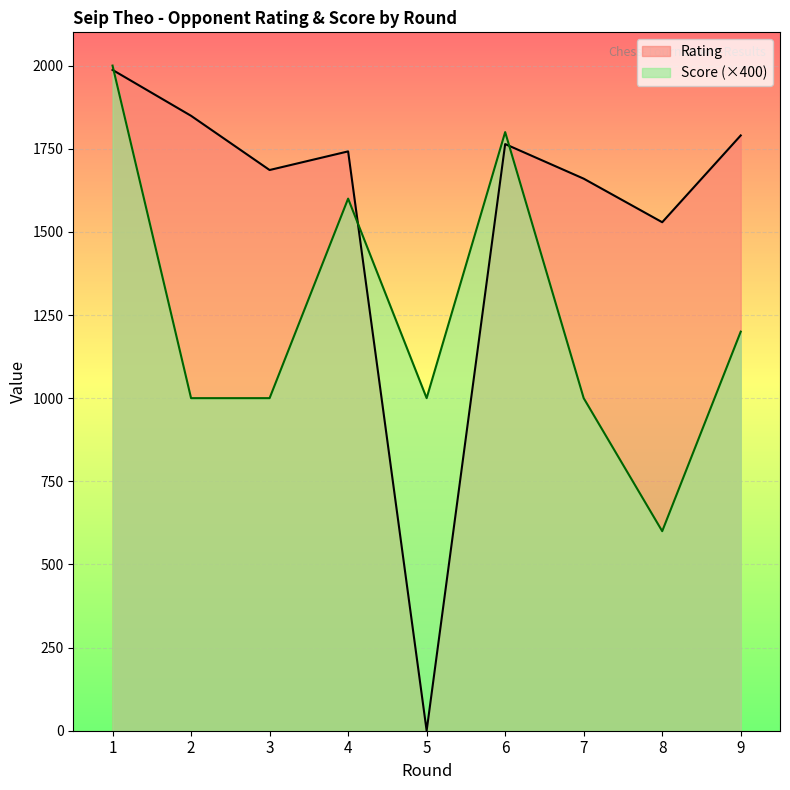

Reading left to right, list all the values displayed in this chart.

Rating: 1987	1849	1686	1742	0	1764	1660	1529	1790
Score: 2000	1000	1000	1600	1000	1800	1000	600	1200